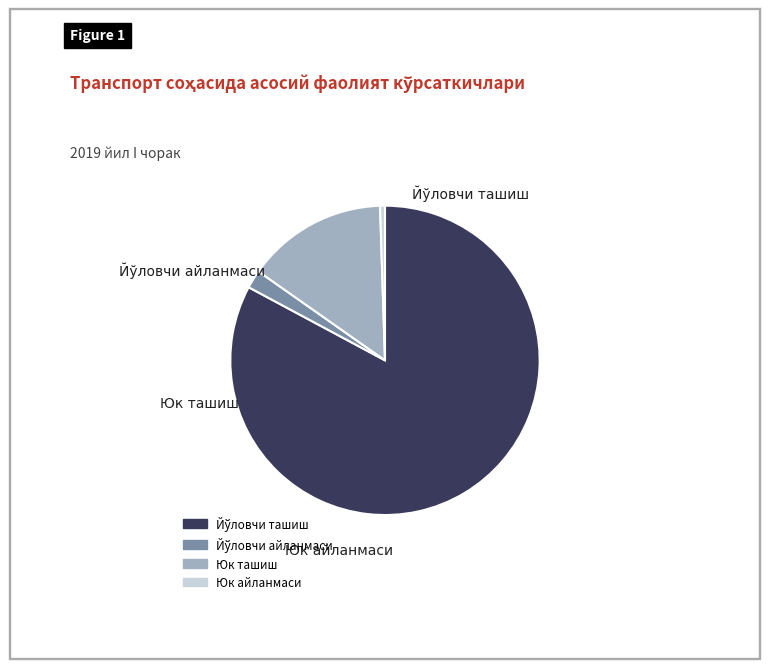

True or false: Юк ташиш accounts for 15% of the total.

True